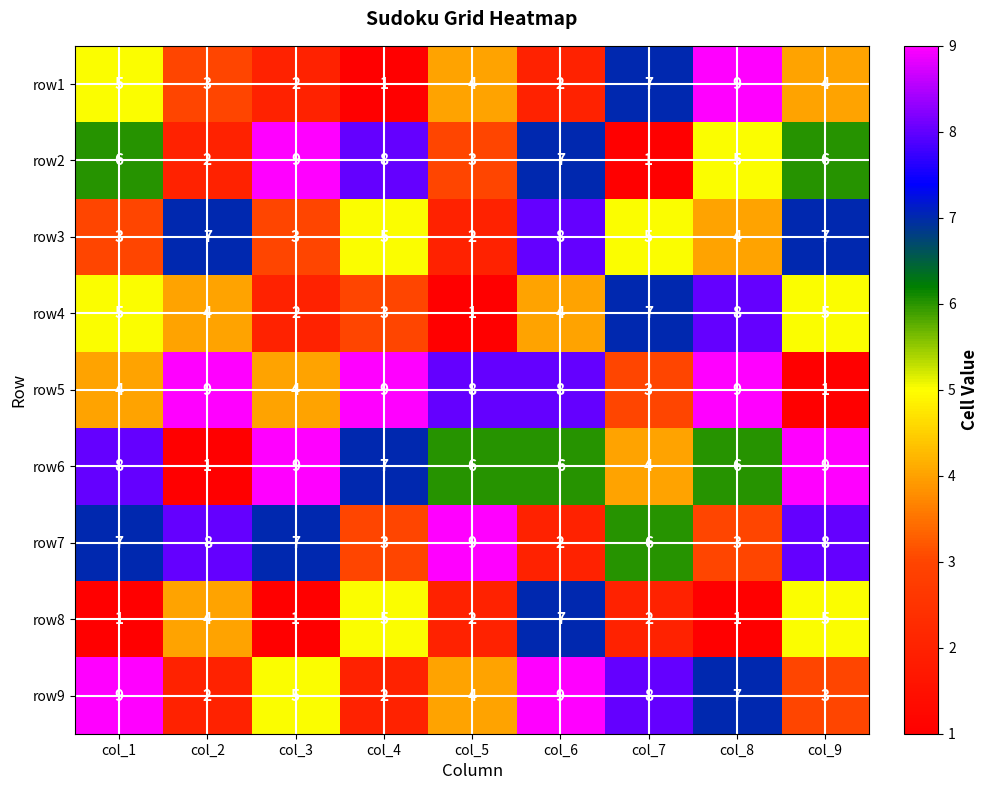

Is it true that row3 equals 7 at col_7?

False